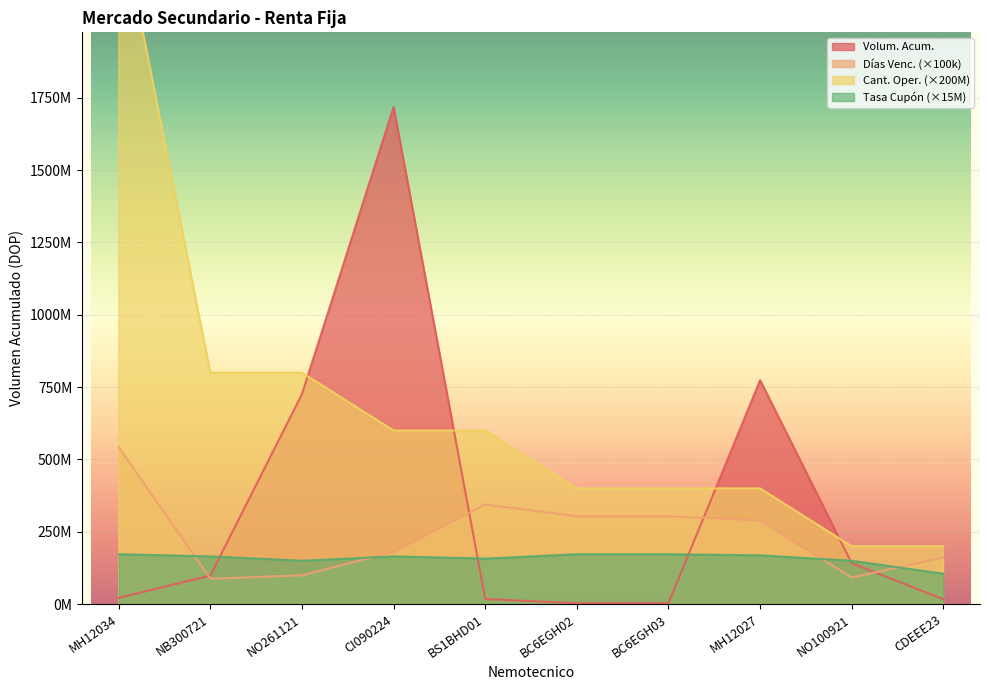

Reading left to right, extract all data points from this chart.

Volum. Acum.: 21973579.4	98696938.0	726326414.3	1718553376.7	17875935.9	3100289.0	3164052.9	774066155.7	141559079.6	16864860.4
Días Venc.: 542600000.0	87800000.0	99700000.0	180200000.0	344600000.0	303700000.0	303700000.0	289400000.0	92000000.0	160900000.0
Cant. Oper.: 2400000000.0	800000000.0	800000000.0	600000000.0	600000000.0	400000000.0	400000000.0	400000000.0	200000000.0	200000000.0
Tasa Cupón: 172500000.0	165000000.0	150000000.0	165000000.0	157500000.0	172500000.0	172500000.0	168750000.0	150000000.0	105000000.0